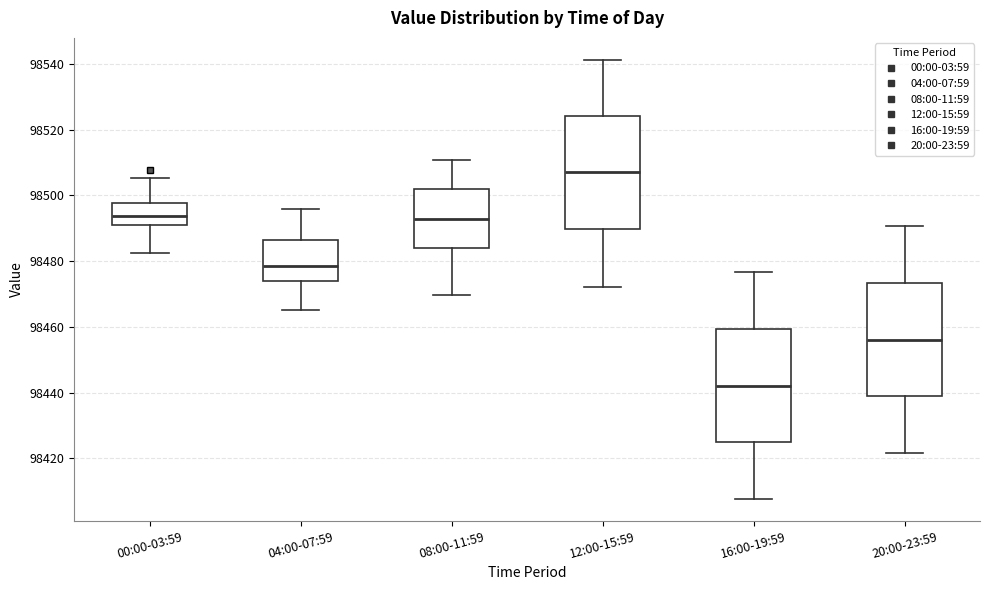

Where is the upper edge of the box for 04:00-07:59 on the y-axis? The values are not printed on the chart, so give them approximately, as read against the axis.

98486